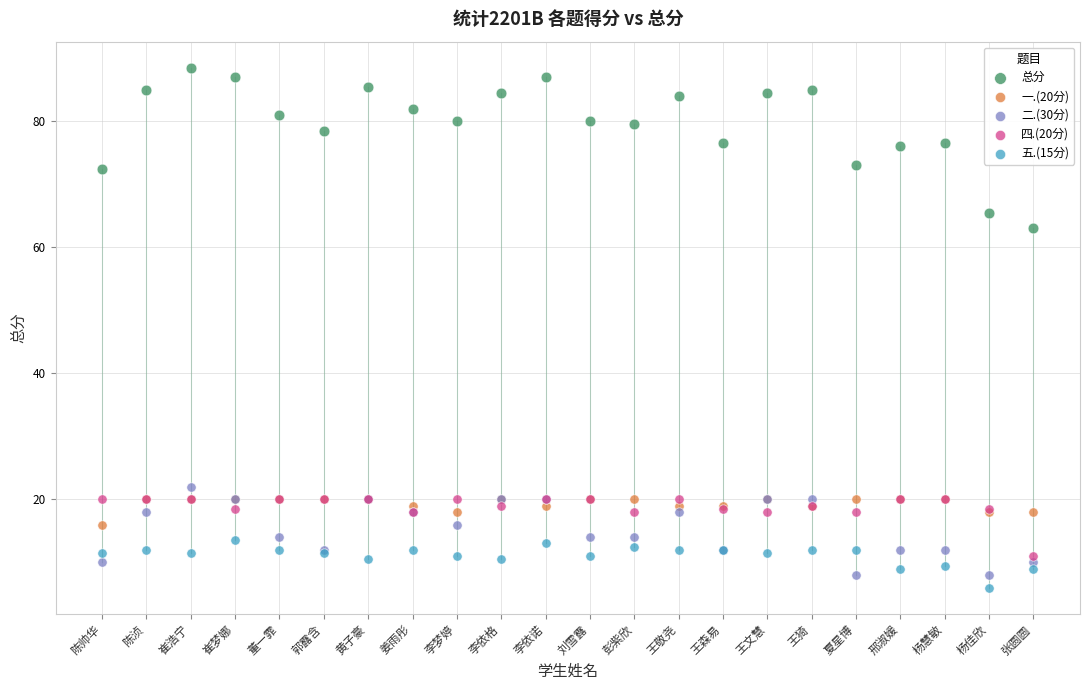

Which series contains the highest Y value?

总分